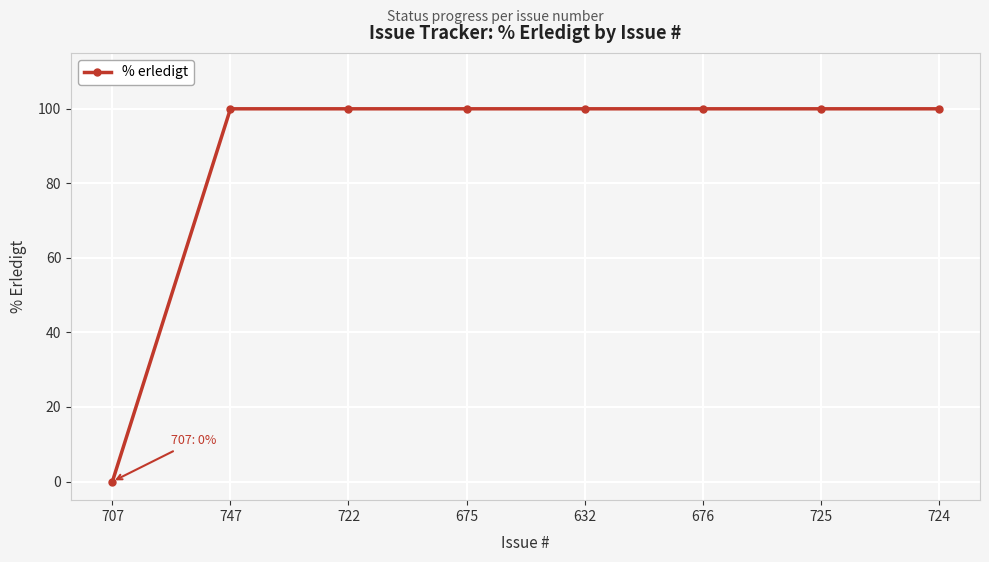

What is the label of the 3rd point from the right?

676